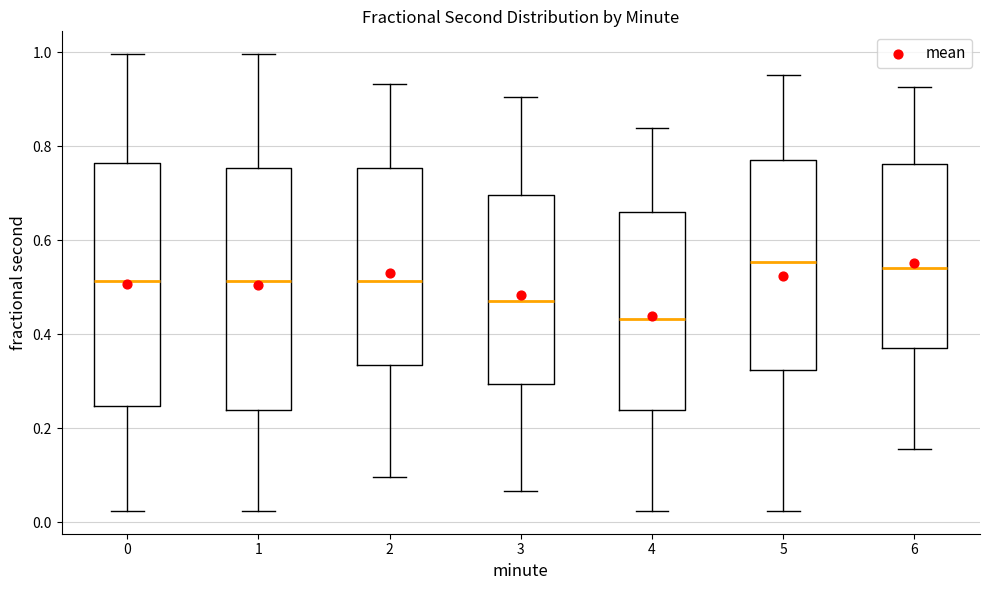

Reading left to right, transcribe this box plot: for each box, give where its median line is, the range the box spans, and where its two whiskers end, as read against the y-axis. The values are not printed on the chart, so give them approximately, as read against the axis.

0: median 0.52, box 0.24 to 0.76, whiskers 0.02 to 1.00
1: median 0.52, box 0.24 to 0.76, whiskers 0.02 to 1.00
2: median 0.52, box 0.34 to 0.76, whiskers 0.10 to 0.94
3: median 0.46, box 0.30 to 0.70, whiskers 0.06 to 0.90
4: median 0.44, box 0.24 to 0.66, whiskers 0.02 to 0.84
5: median 0.56, box 0.32 to 0.78, whiskers 0.02 to 0.96
6: median 0.54, box 0.38 to 0.76, whiskers 0.16 to 0.92